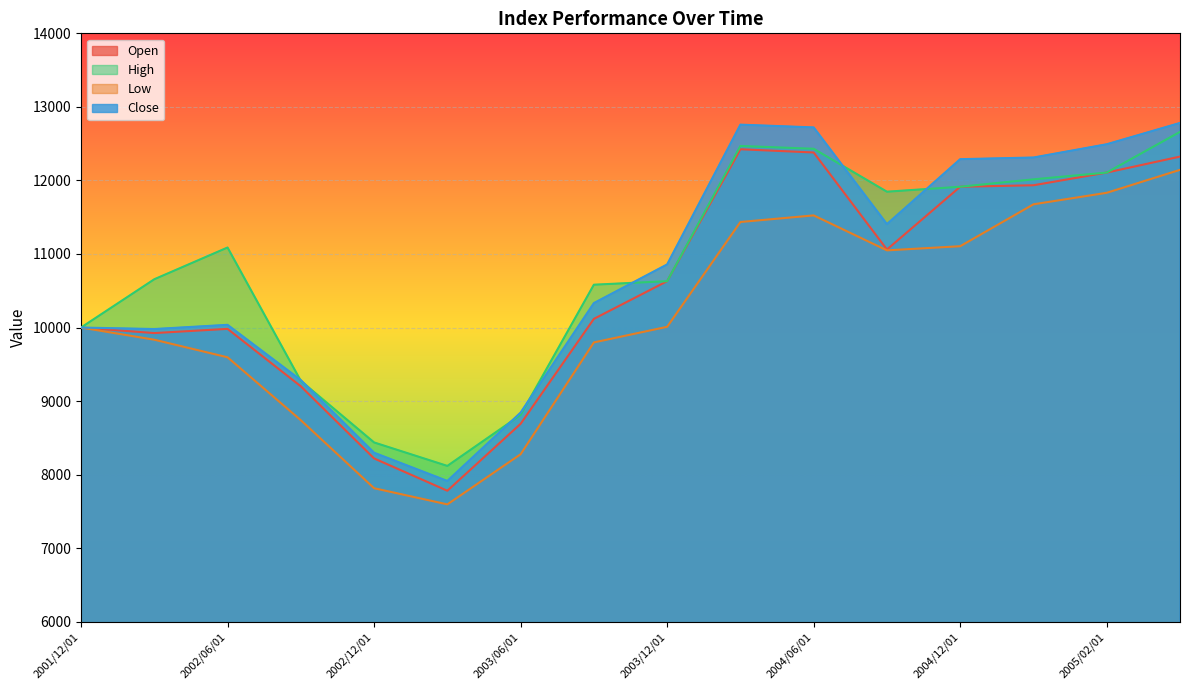

How many lines are shown in the chart?

4